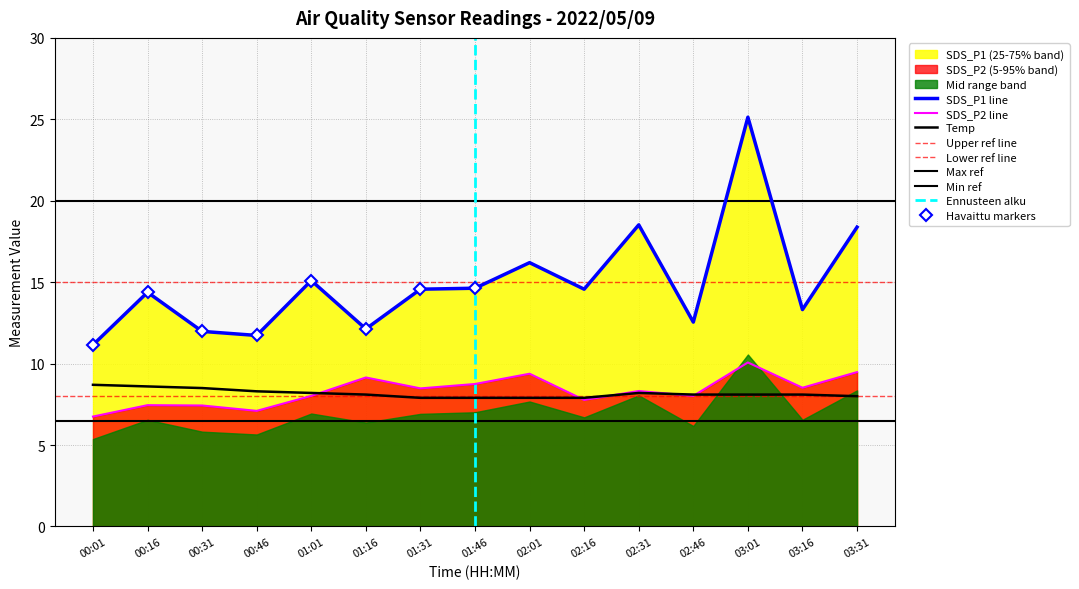

The Temp series shows 12.8 at 02:46. True or false?

False